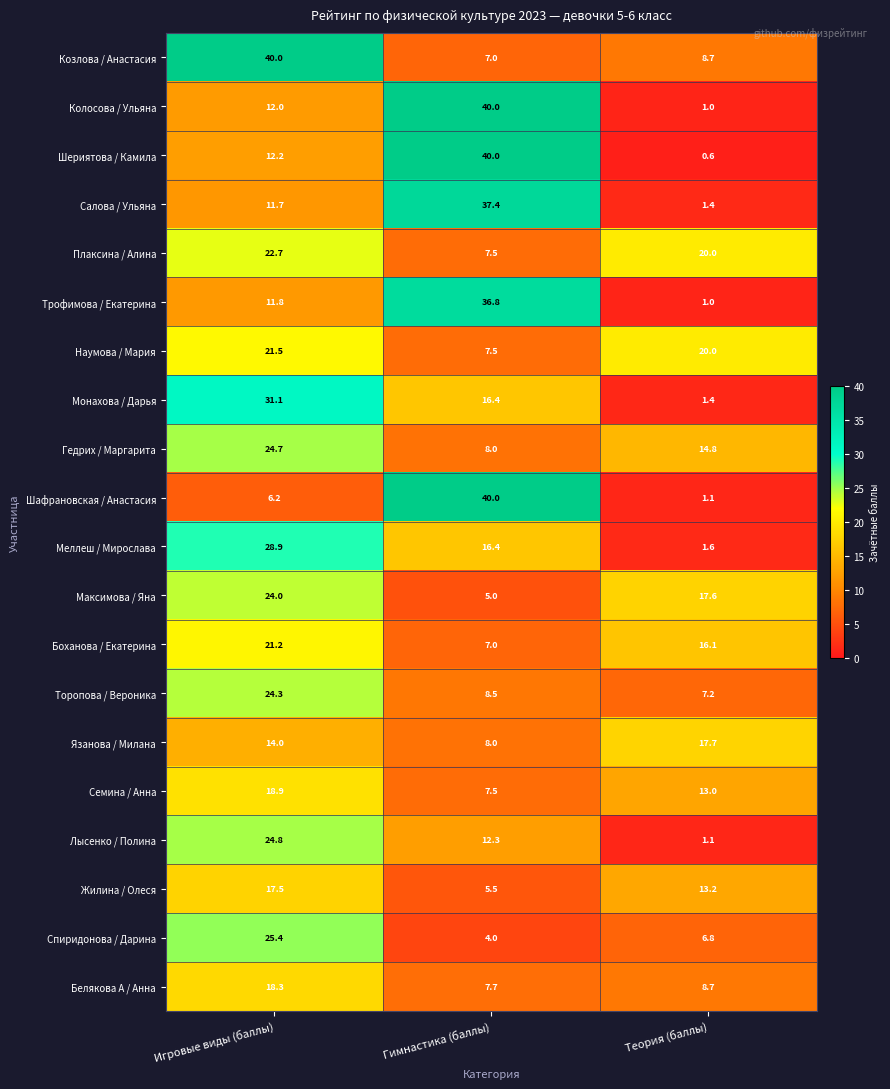

At which label does Жилина / Олеся first exceed 13?

Игровые виды (баллы)